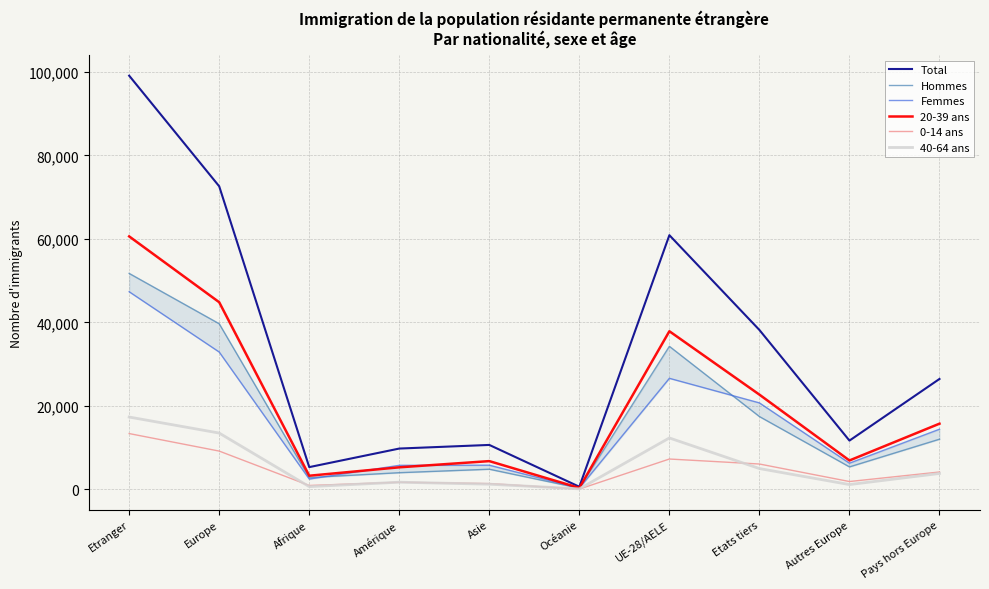

True or false: 20-39 ans and Hommes cross at least once.

False